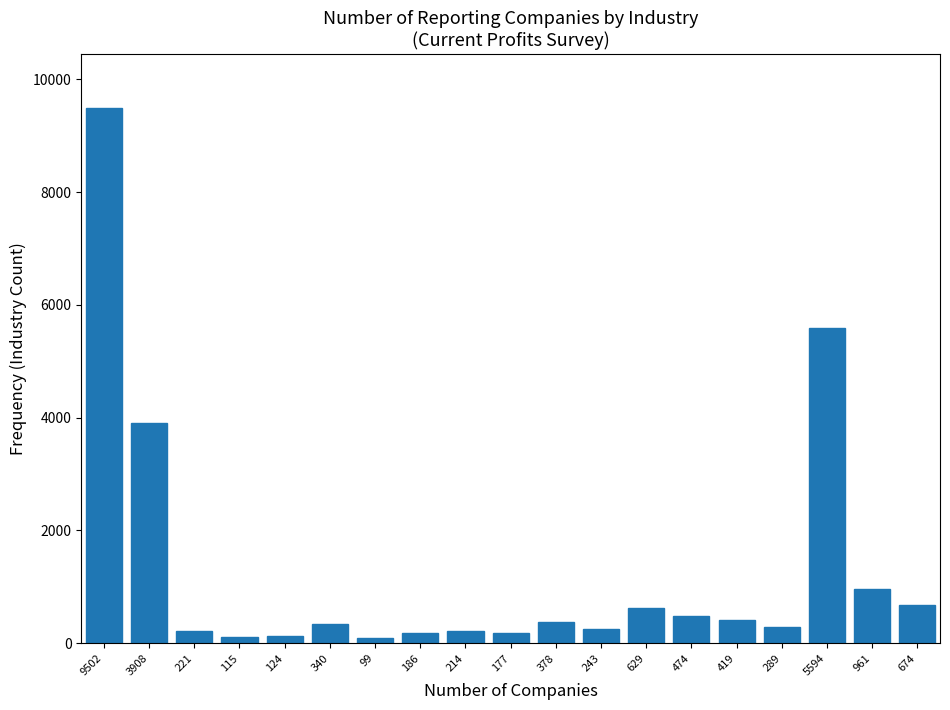

What is the ratio of the value at 5594 to the value at 474?

11.8